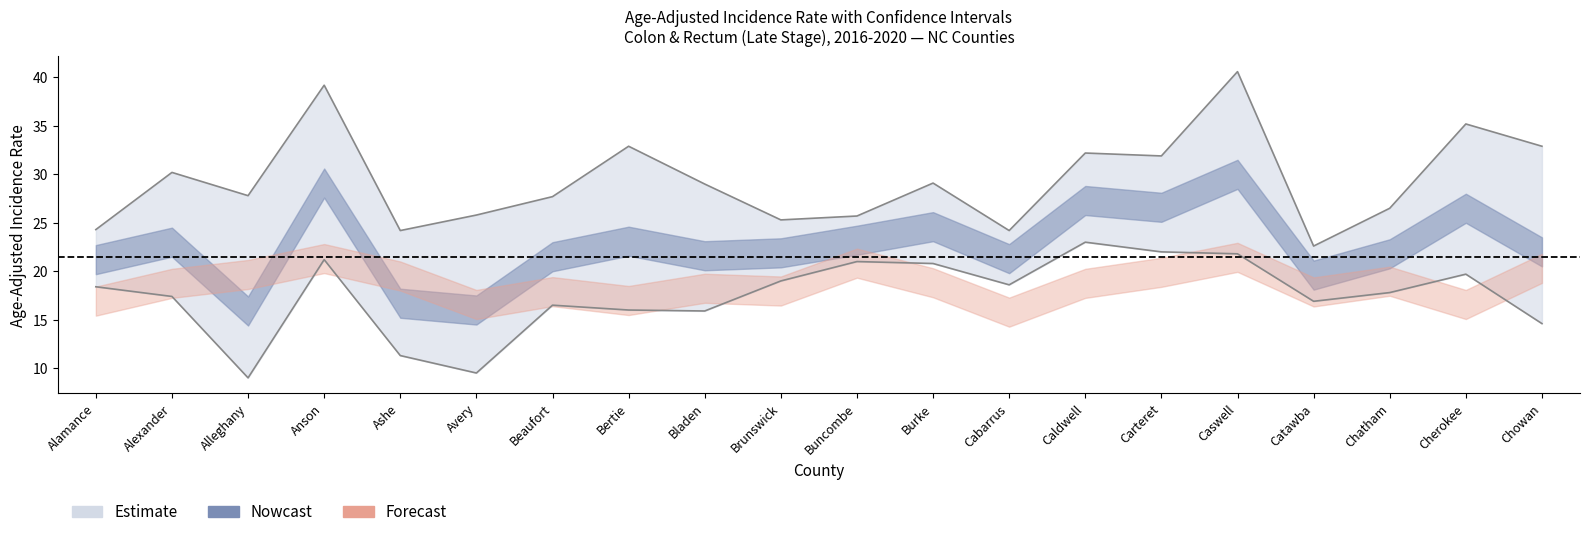

At how many categories does at least one series exceed 10?

20